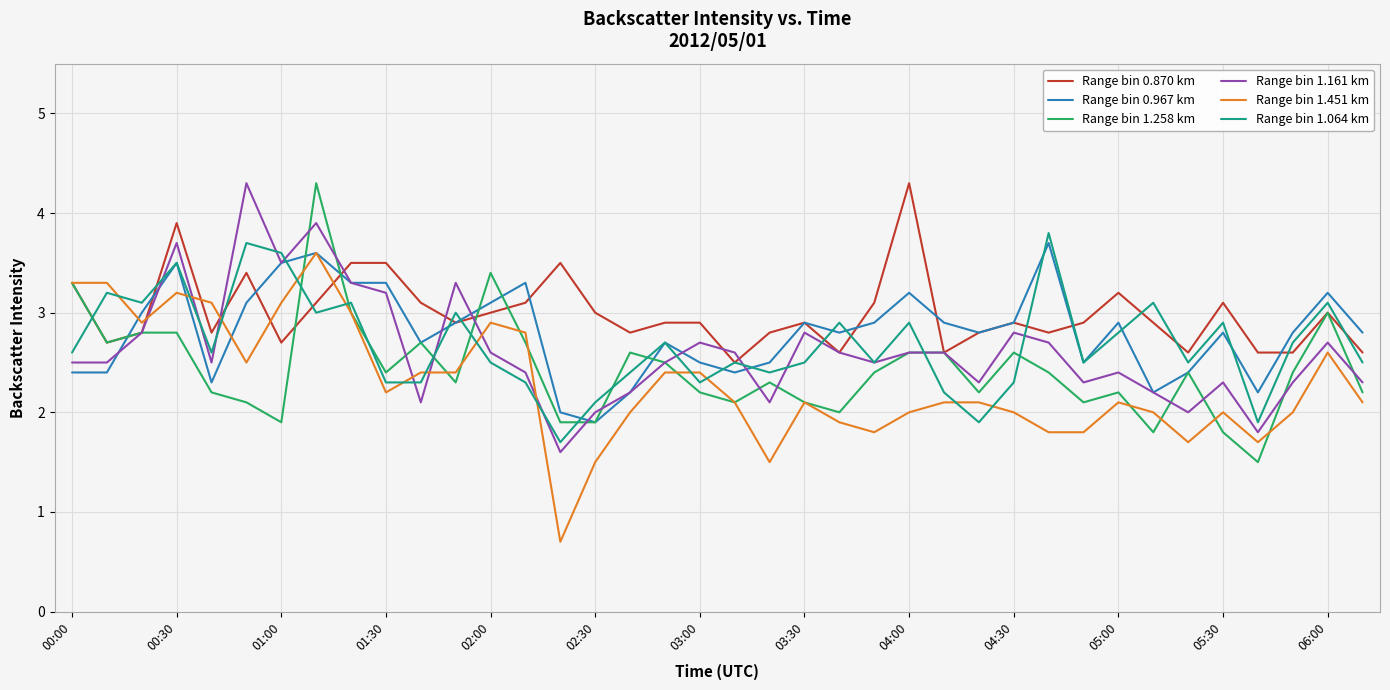

What is the maximum value shown in the chart?

4.3